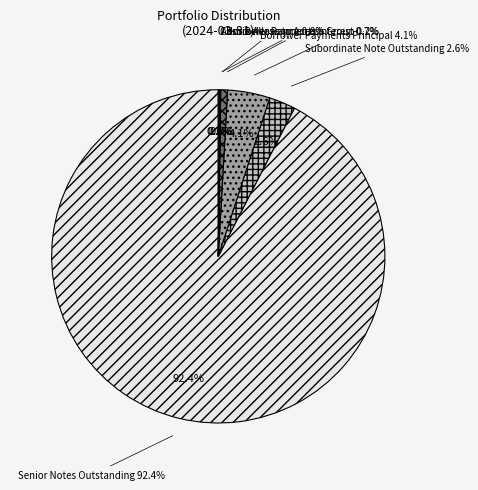

Is there any slice that represents more than half of the pie?

Yes